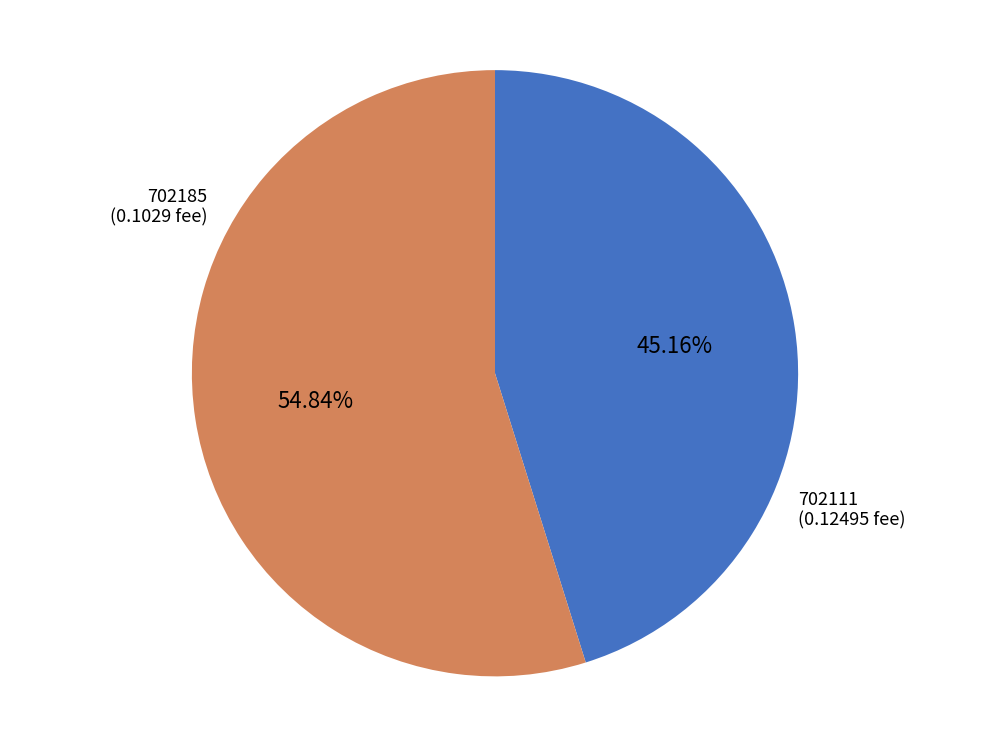

To the nearest percent, what is the difference between the largest and smallest slice percentages?

10%